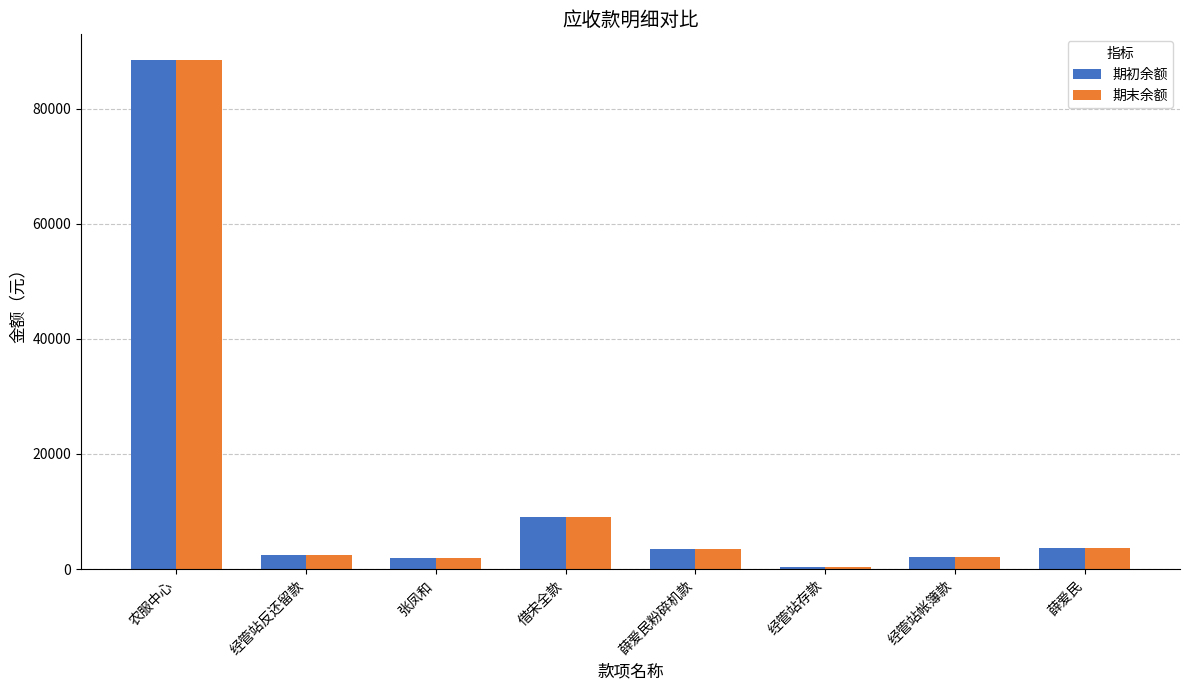

At which label does 期初余额 reach its peak?

农服中心